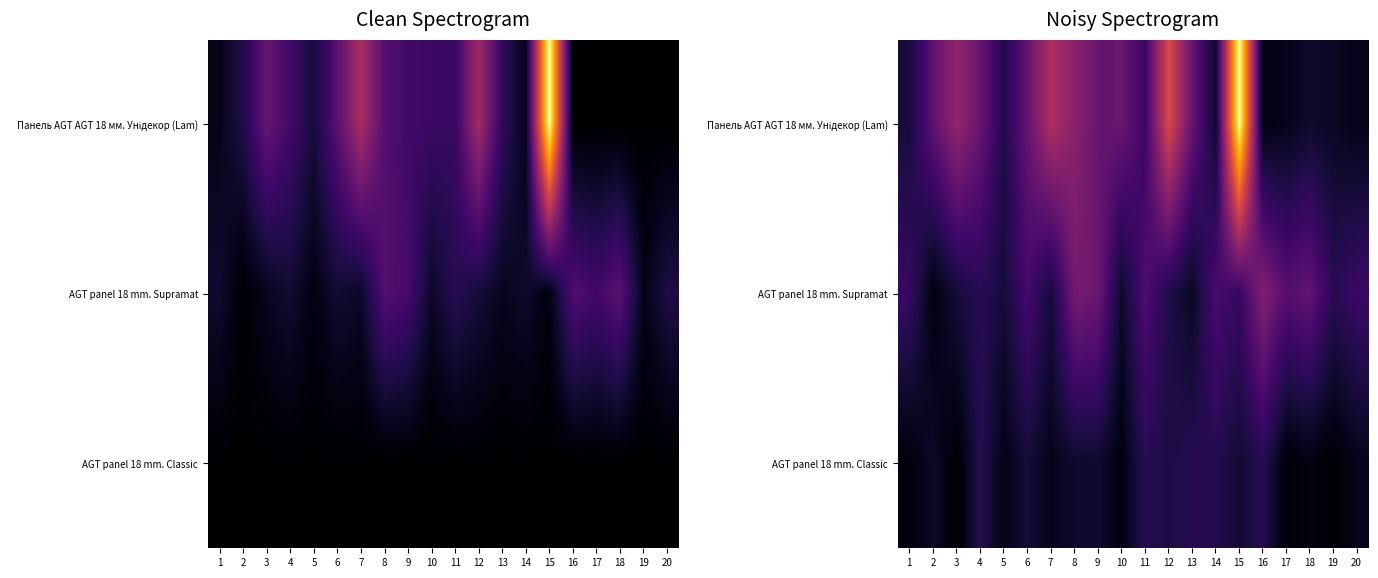

What is the sum of all AGT panel 18 mm. Supramat values?

3228.8